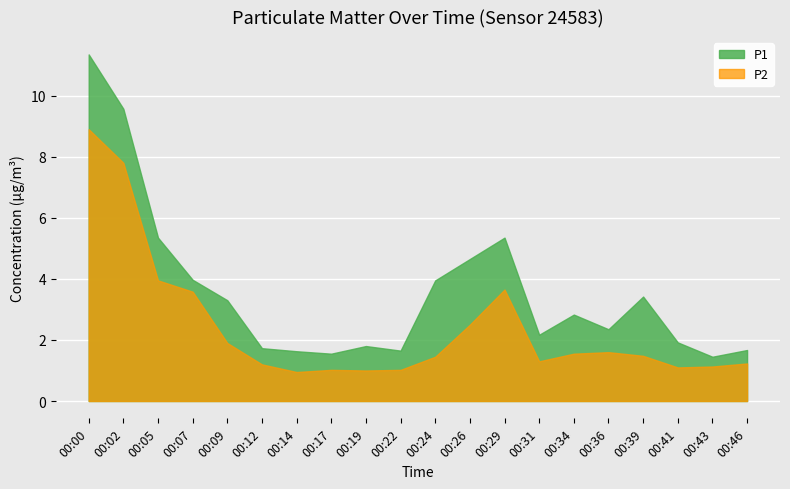

Reading left to right, extract all data points from this chart.

P1: 11.3	9.6	5.3	4.0	3.3	1.7	1.6	1.6	1.8	1.6	4.0	4.7	5.3	2.2	2.8	2.4	3.4	1.9	1.4	1.7
P2: 8.9	7.8	4.0	3.6	1.9	1.2	0.9	1.0	1.0	1.0	1.4	2.5	3.6	1.3	1.6	1.6	1.5	1.1	1.1	1.2